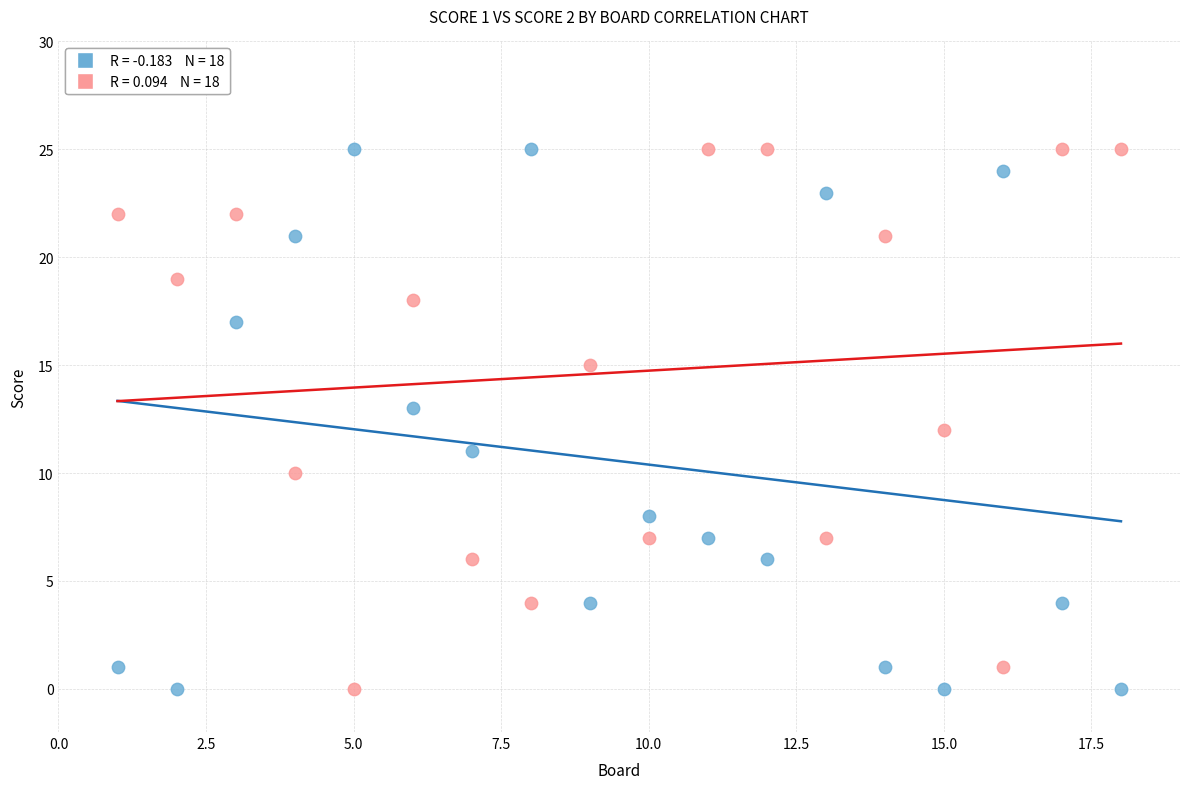

Across all data points, what is the range of X values (max minus min)?

17